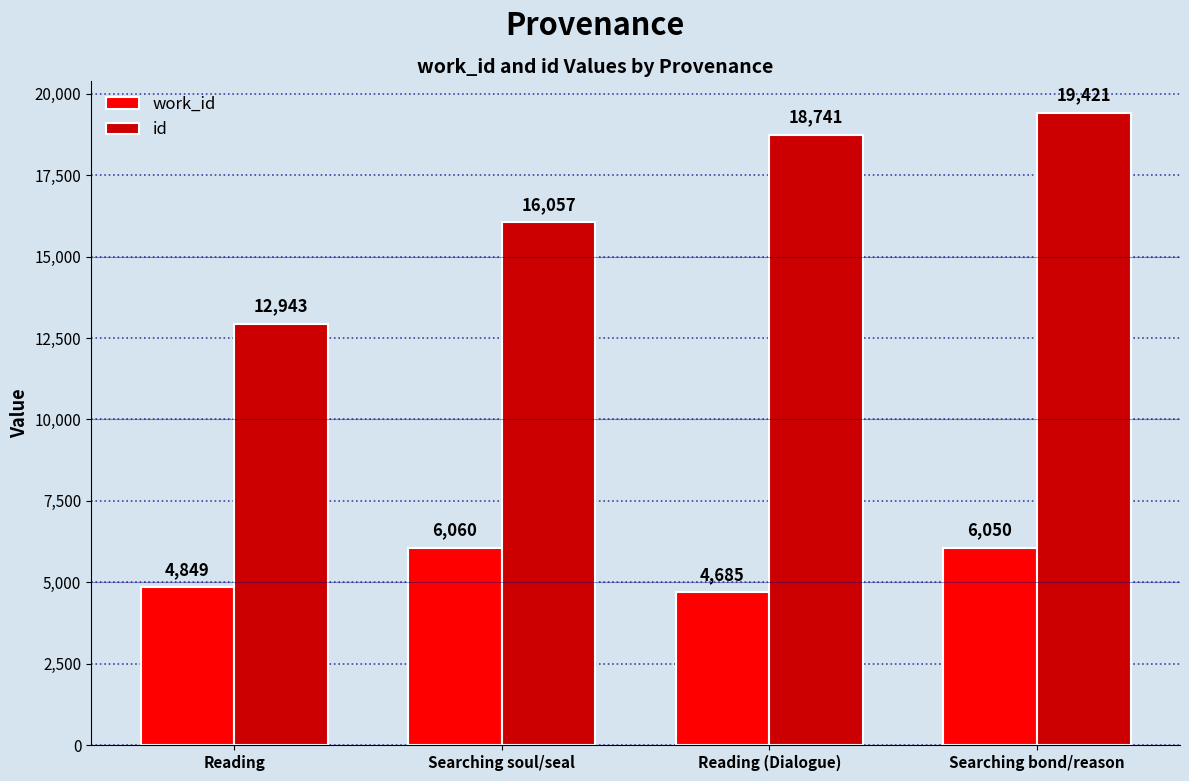

What is the maximum value shown in the chart?

19421